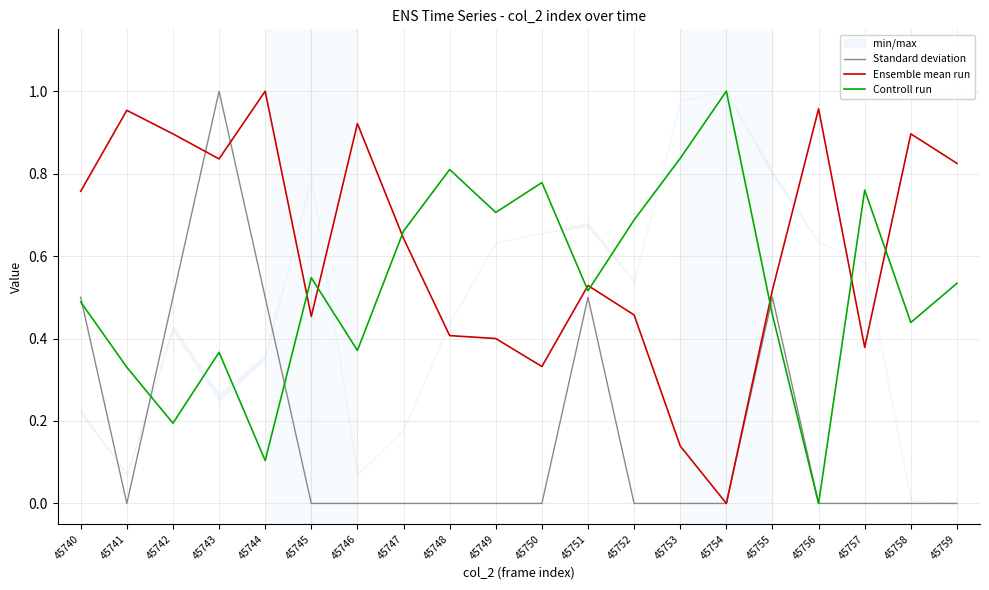

After their last crossing, which series has the higher values: Standard deviation or Ensemble mean run?

Ensemble mean run